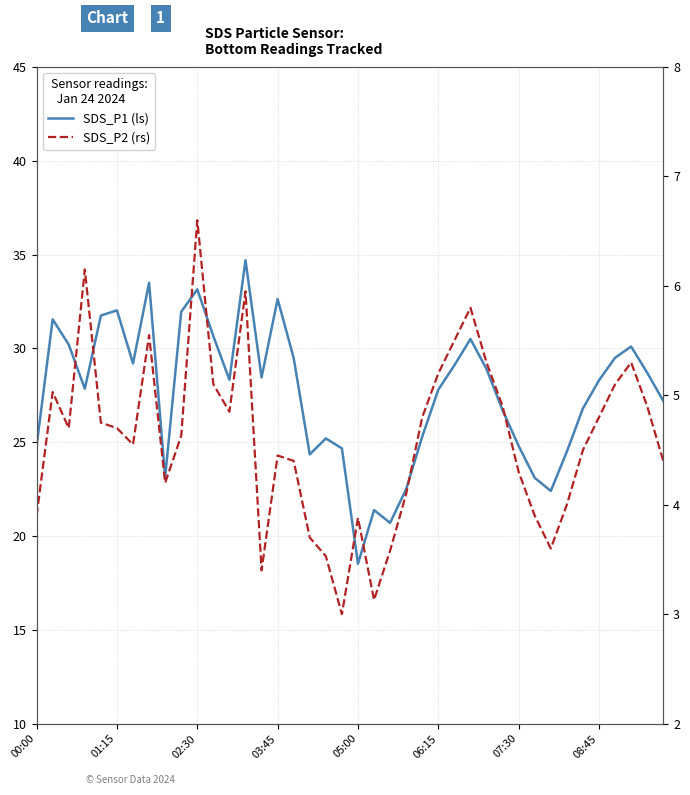

How many lines are shown in the chart?

2